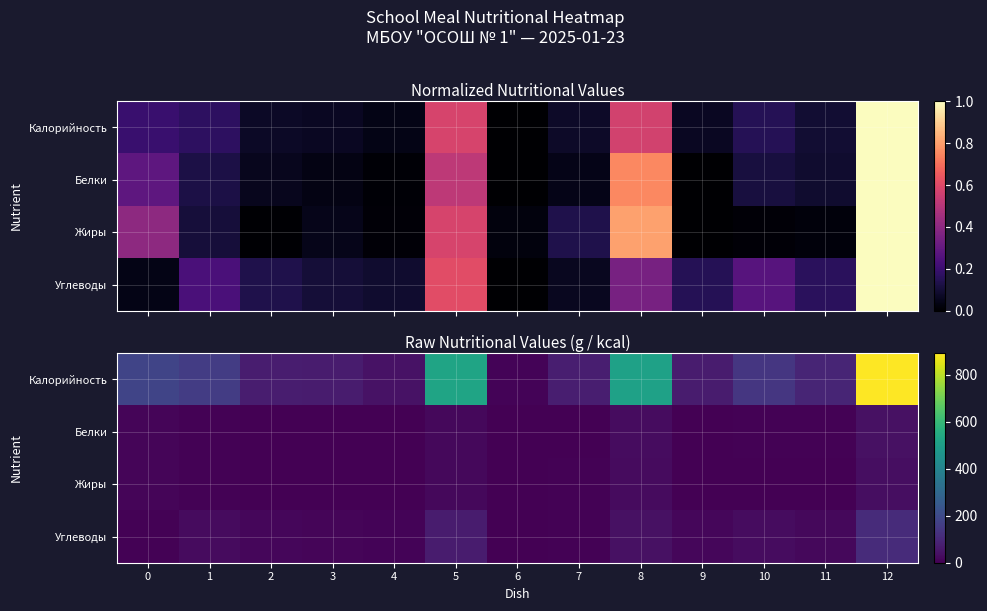

At which category is the sum across all series the highest?

12